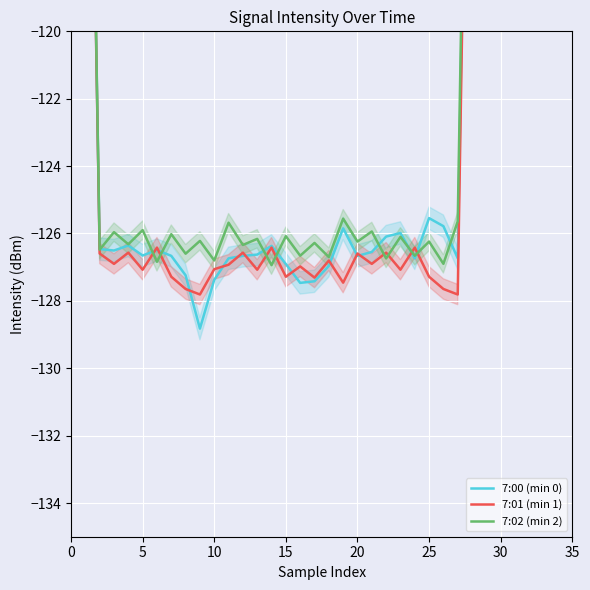

What is the minimum value for 7:02 (min 2)?

-126.9